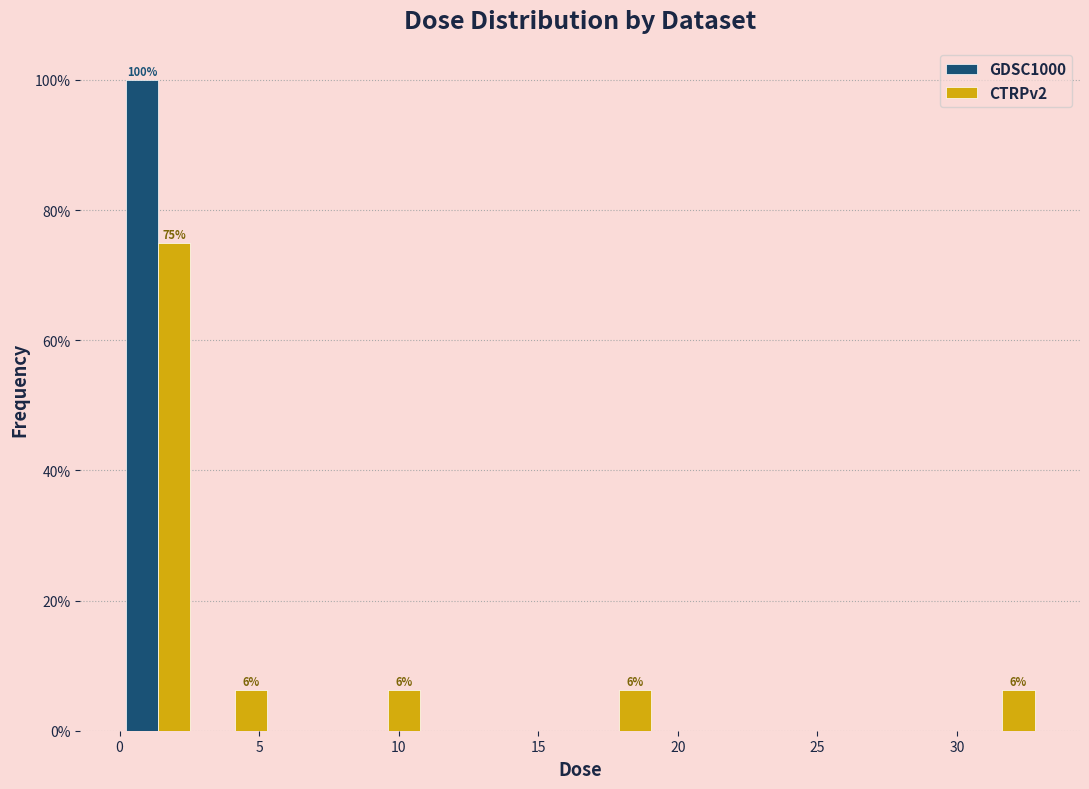

In the GDSC1000 series, which range on the x-axis has the tallest bar?

0.0 to 3.0